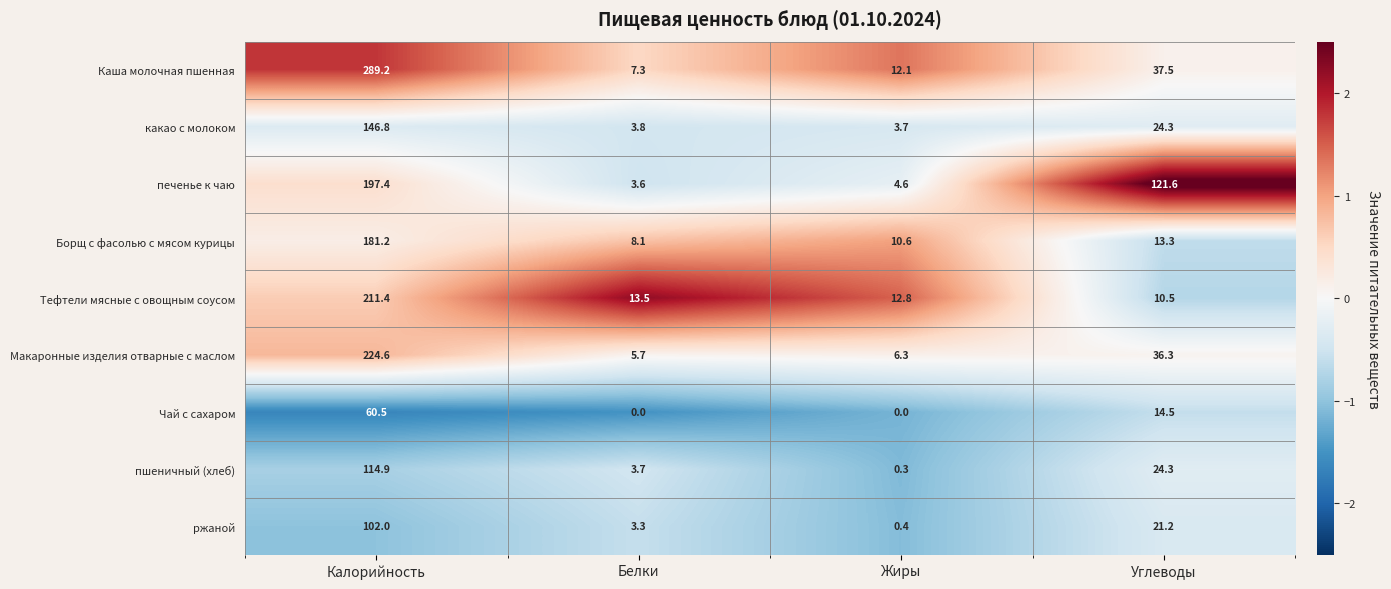

List the labels in order of Борщ с фасолью с мясом курицы value, largest first.

Калорийность, Углеводы, Жиры, Белки